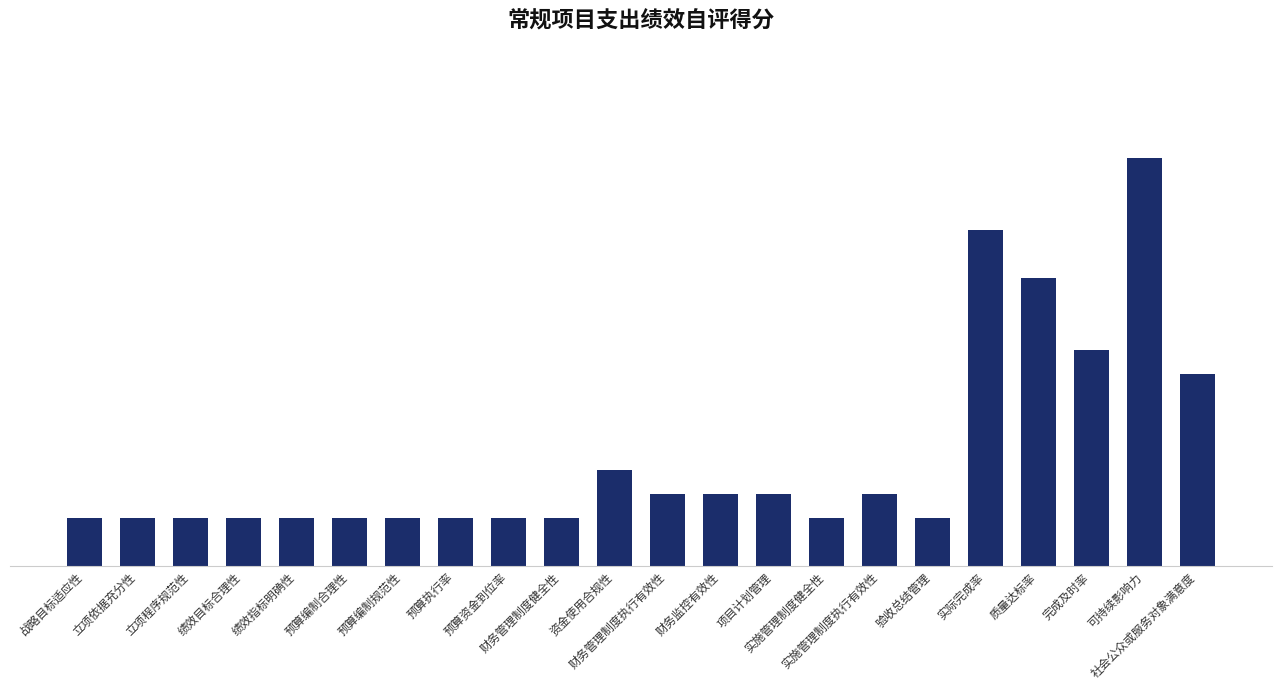

Where is the data nearest to the value 9?

完成及时率